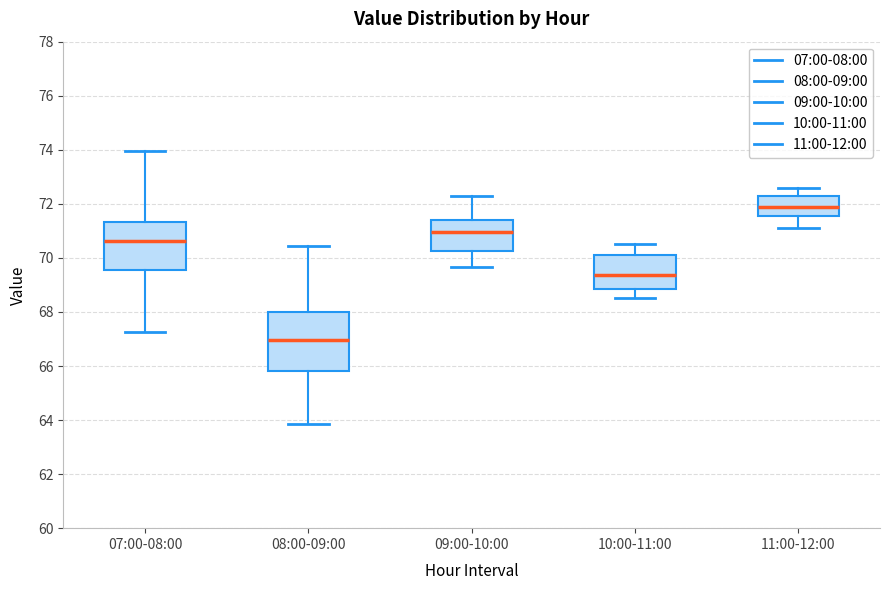

Where does the median line of the box for 07:00-08:00 sit on the y-axis? The values are not printed on the chart, so give them approximately, as read against the axis.

70.6